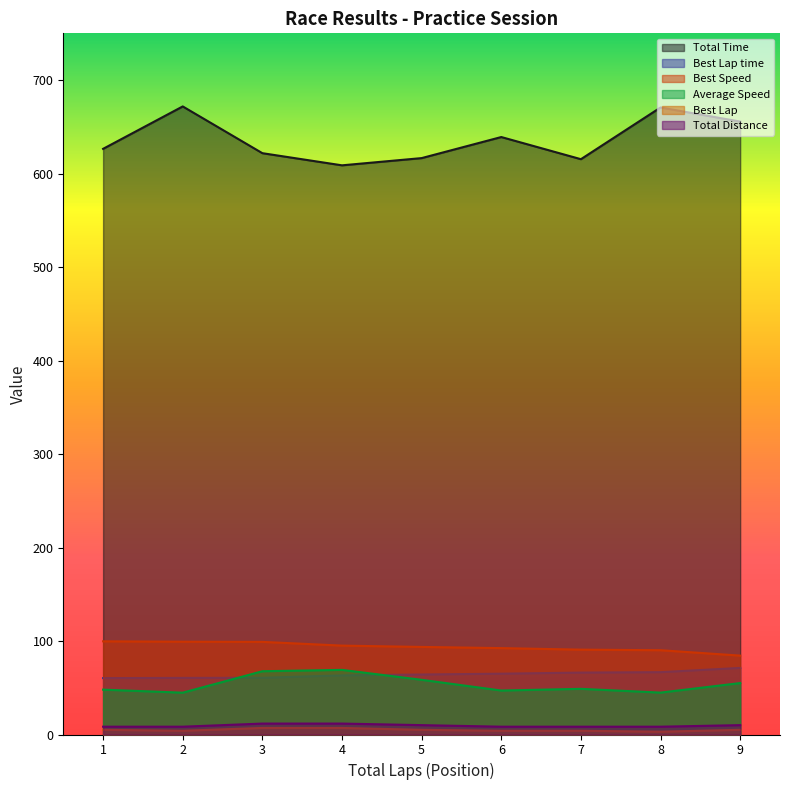

Does the chart display data point markers on the line(s)?

No